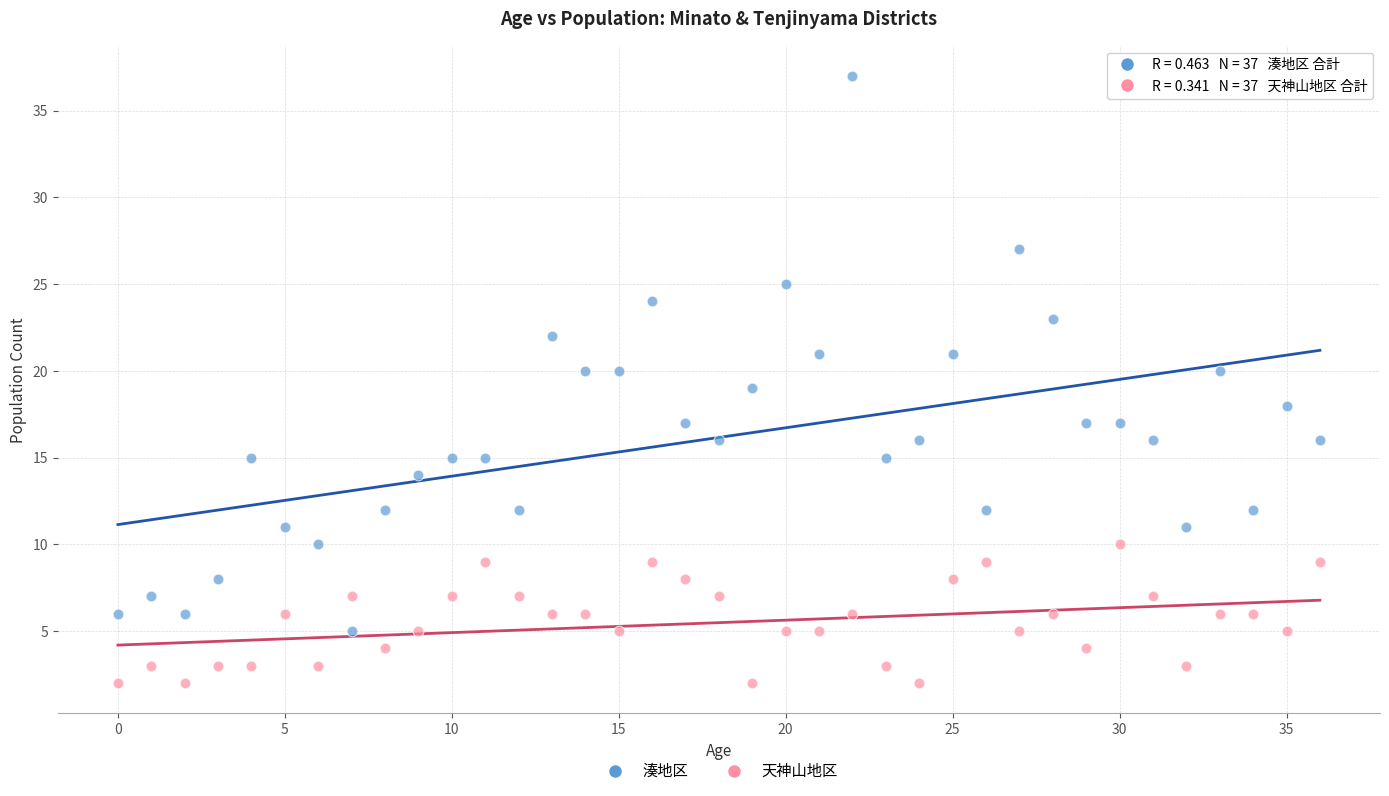

Across all data points, what is the range of Y values (max minus min)?

35